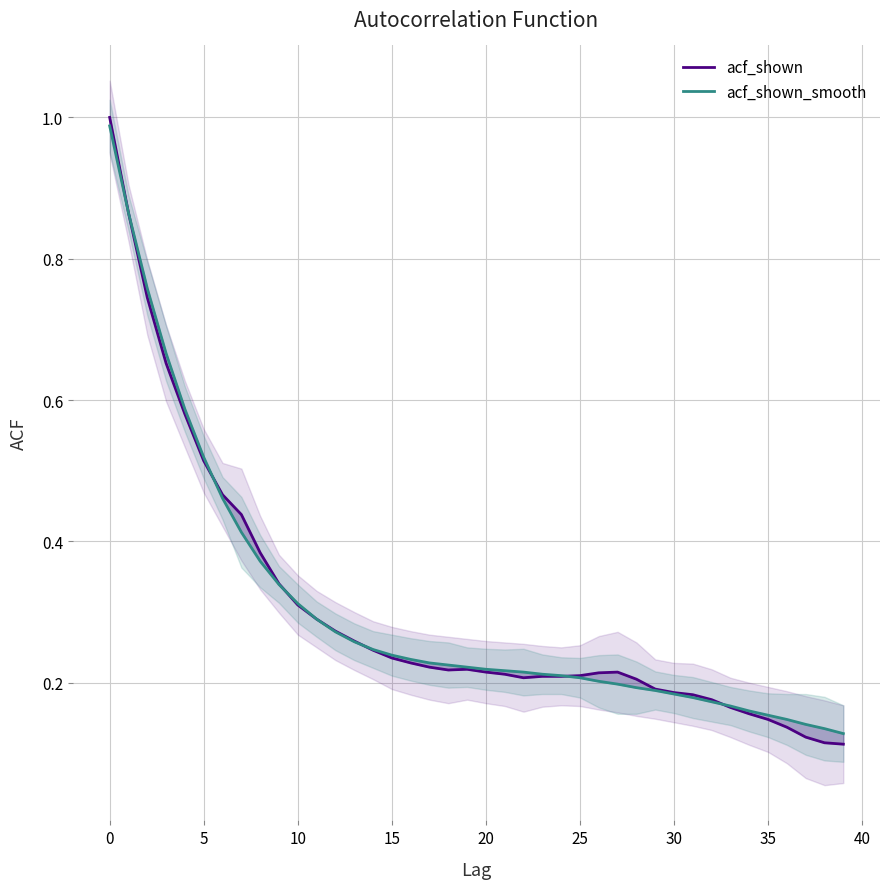

What is the difference between the maximum and minimum values in the acf_shown series?

0.9